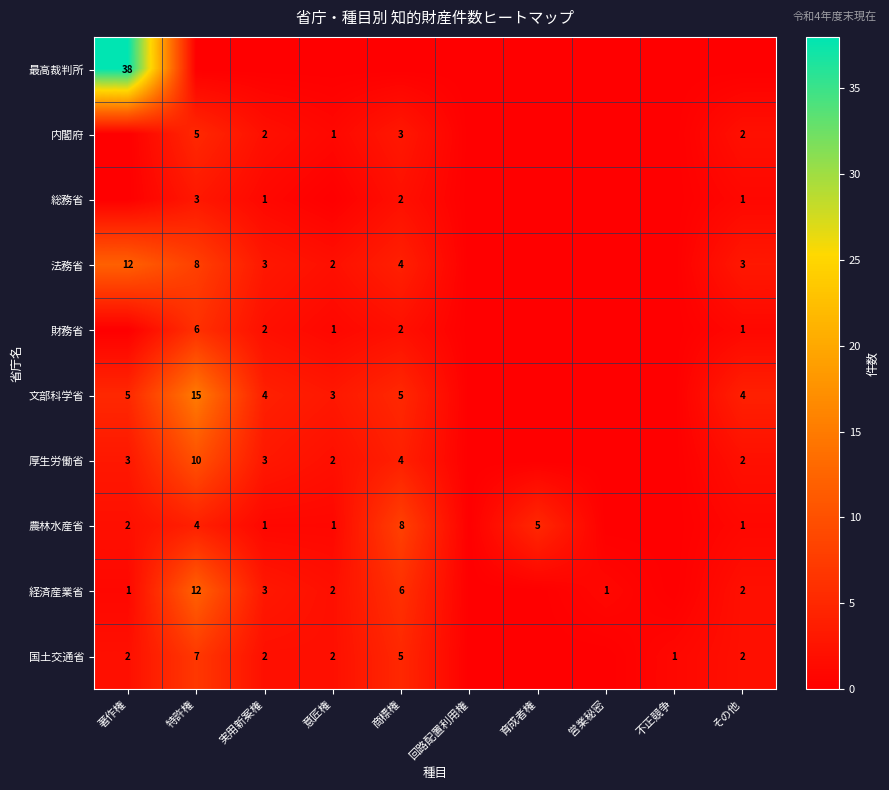

What is the total value across all series at 育成者権?

5